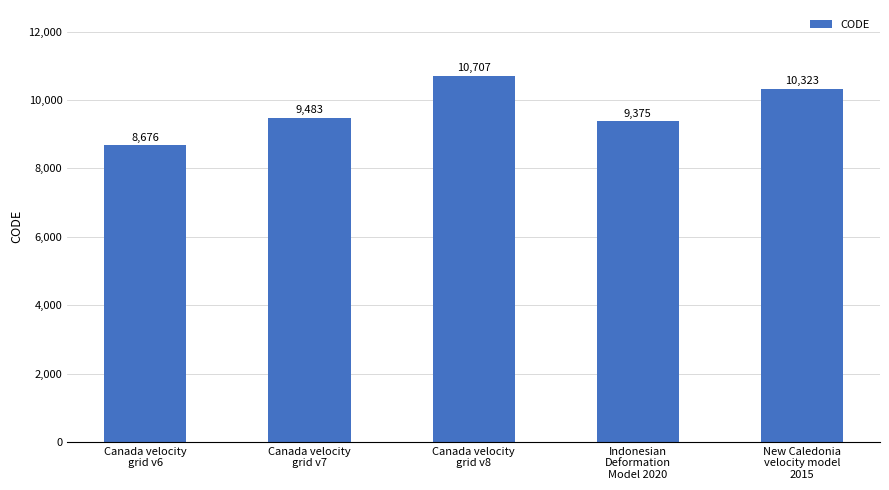

What is the value of the 5th bar from the left?

10323